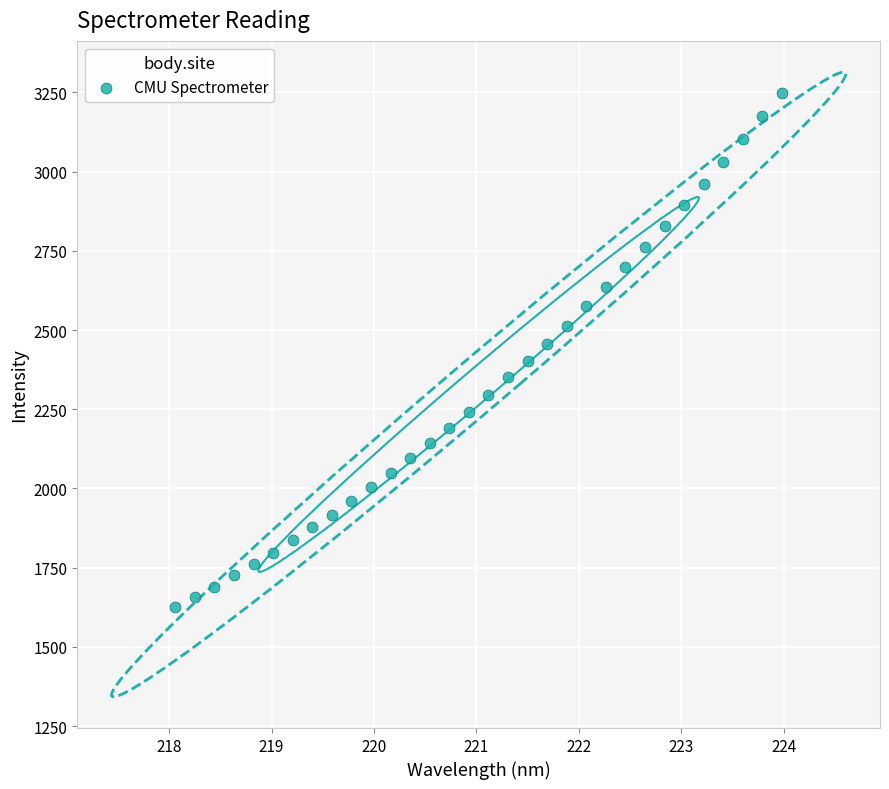

What is the range of X values (max minus min)?

5.9